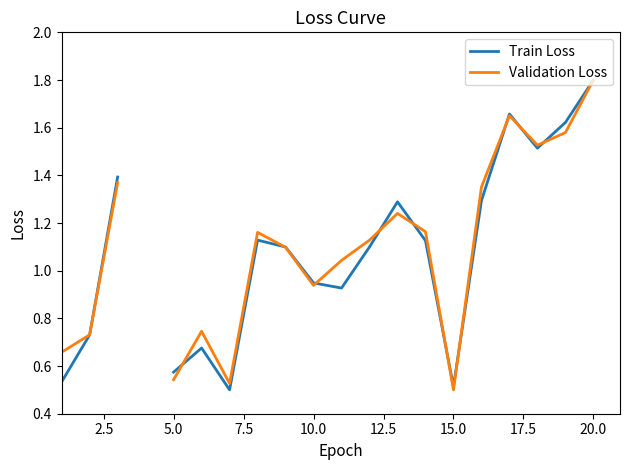

Which series has the largest range (max minus min)?

Validation Loss